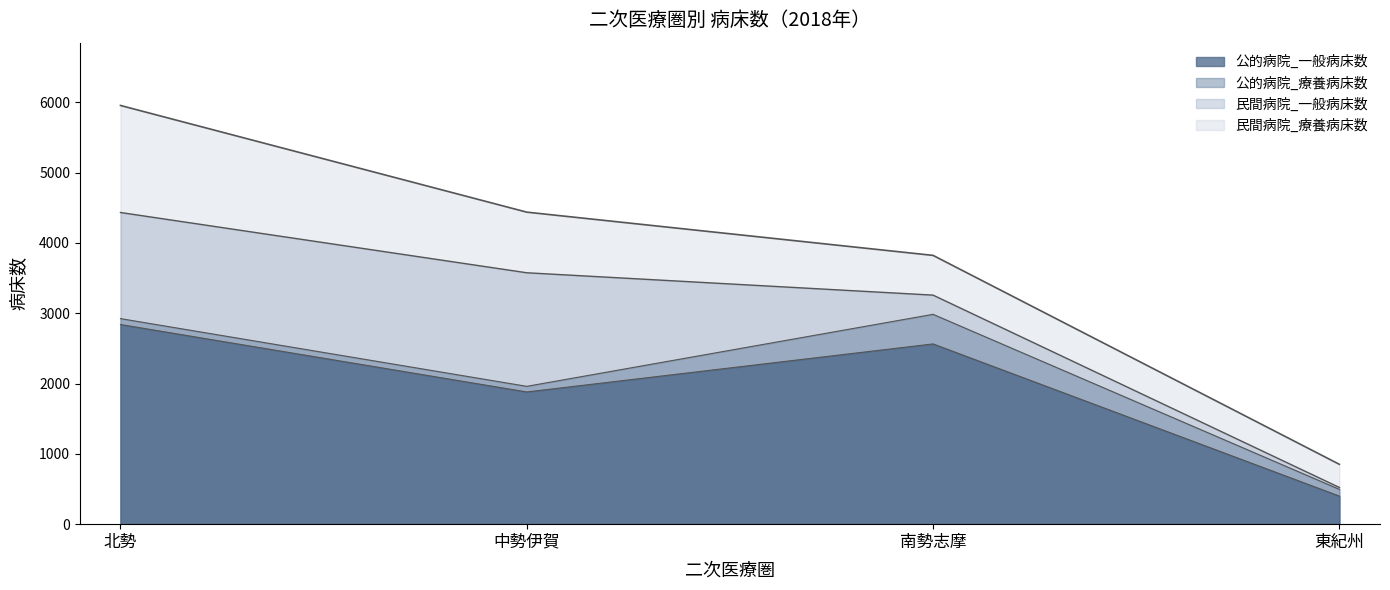

Does the chart have visible grid lines?

No